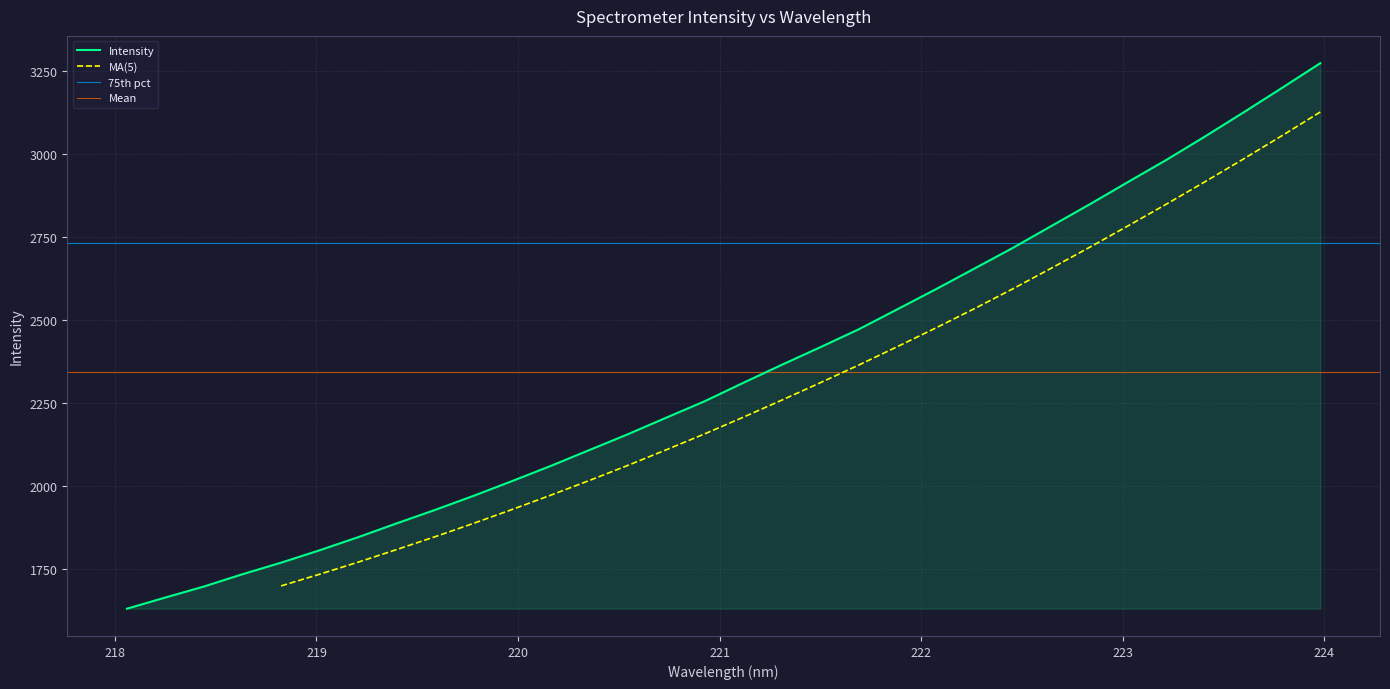

Rank the categories by value from highest to lowest.

223.9802, 223.7895, 223.5987, 223.408, 223.2172, 223.0264, 222.8355, 222.6447, 222.4538, 222.263, 222.0721, 221.8812, 221.6902, 221.4993, 221.3083, 221.1174, 220.9264, 220.7354, 220.5444, 220.3533, 220.1623, 219.9712, 219.7801, 219.589, 219.3979, 219.2067, 219.0156, 218.8244, 218.6332, 218.442, 218.2508, 218.0596